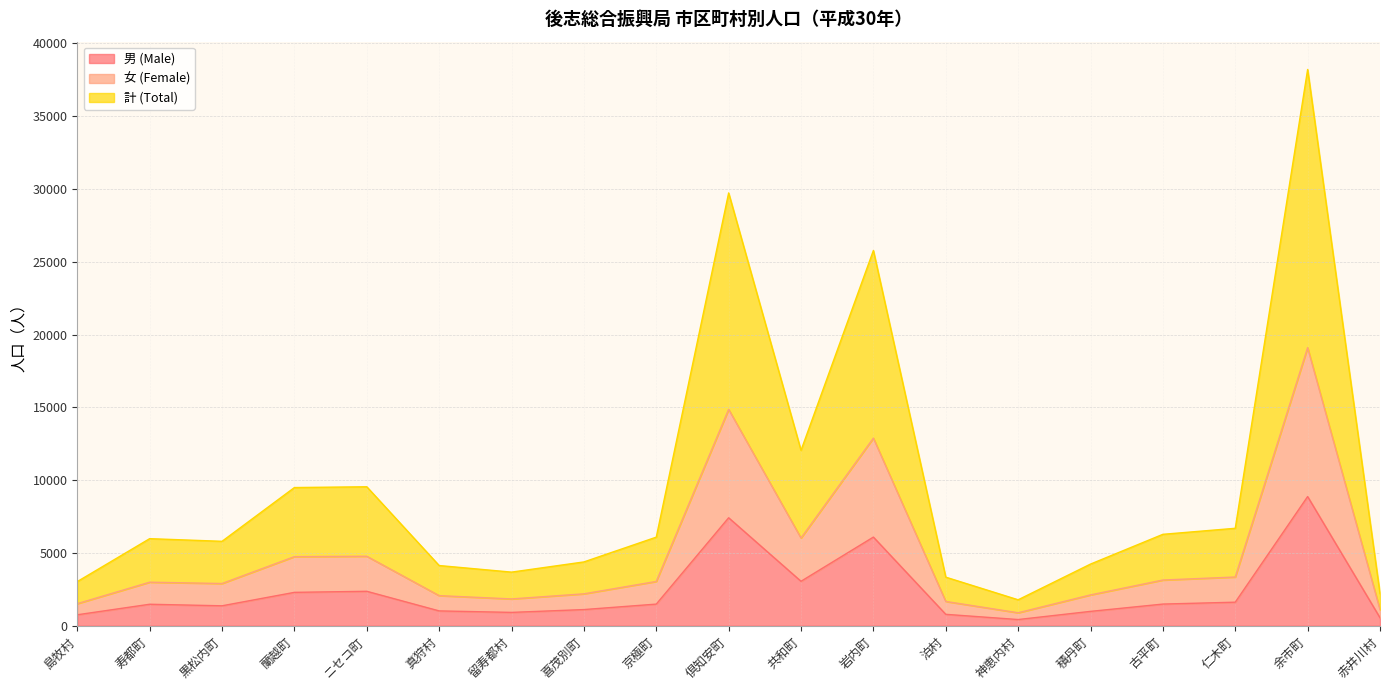

What is the value of the 女 (Female) point at the 10th from the left?

14862